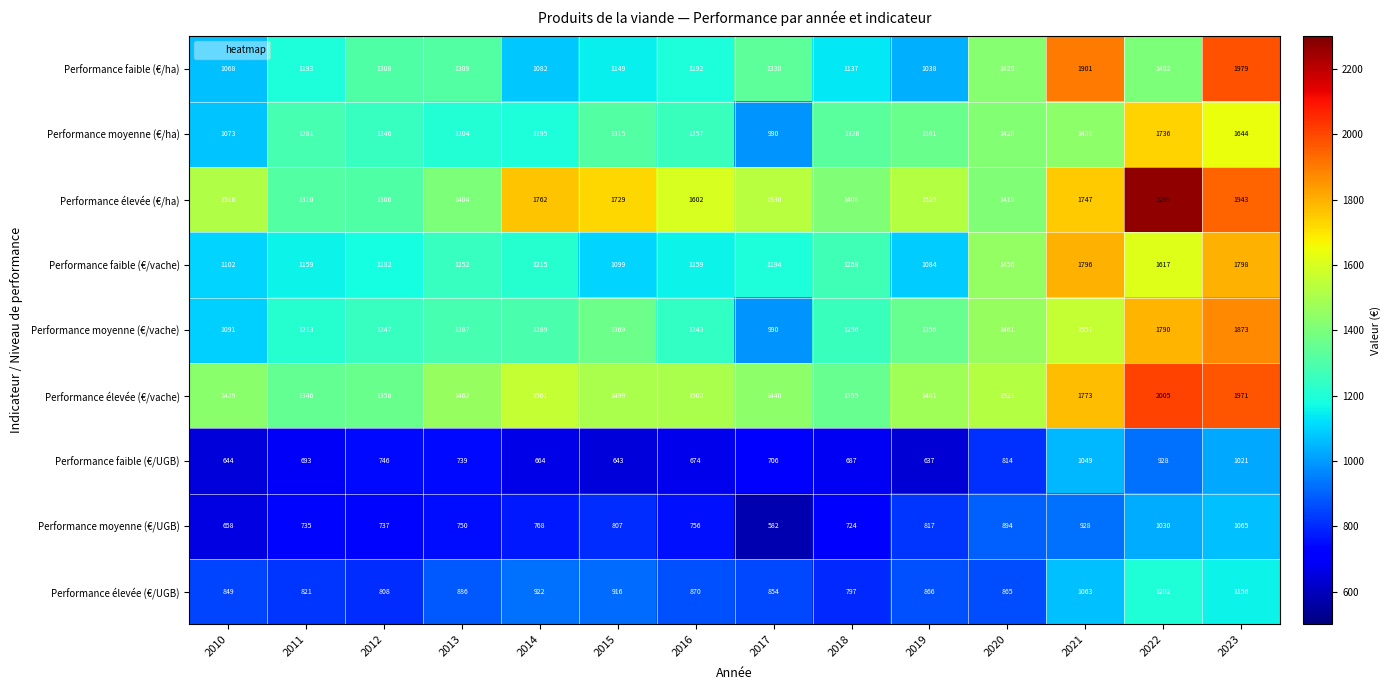

Rank the series by their maximum value, from highest to lowest.

Performance élevée (€/ha), Performance élevée (€/vache), Performance faible (€/ha), Performance moyenne (€/vache), Performance faible (€/vache), Performance moyenne (€/ha), Performance élevée (€/UGB), Performance moyenne (€/UGB), Performance faible (€/UGB)